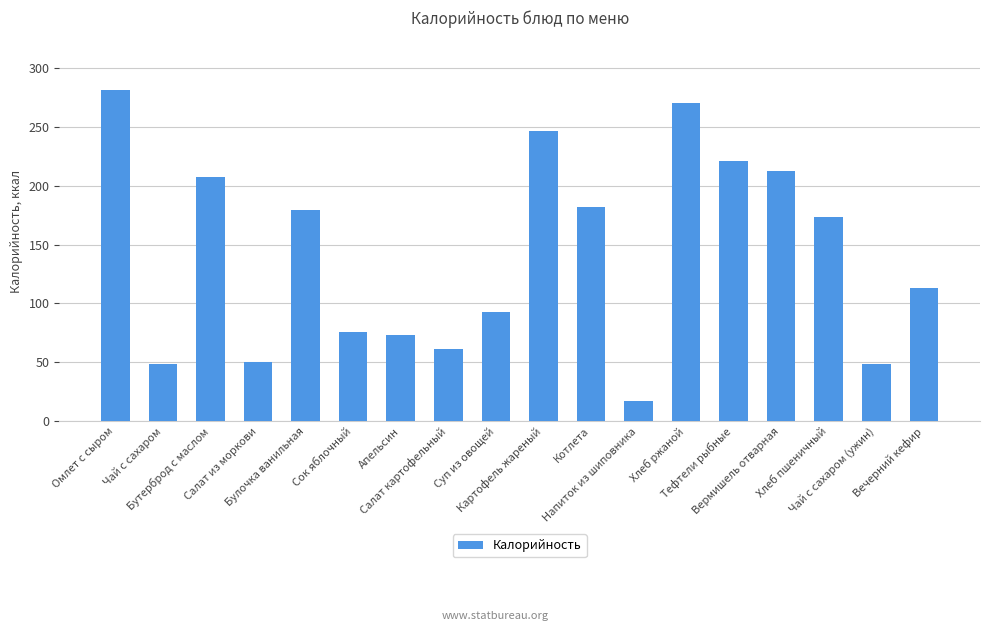

Are the bars horizontal?

No